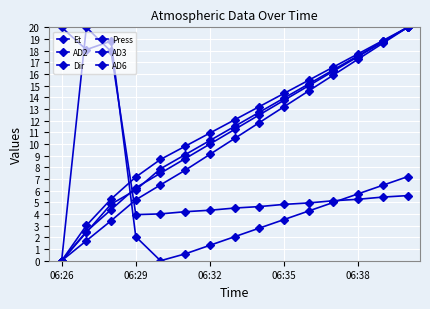

Where do AD3 and Press first cross each other?

06:32 and 06:35